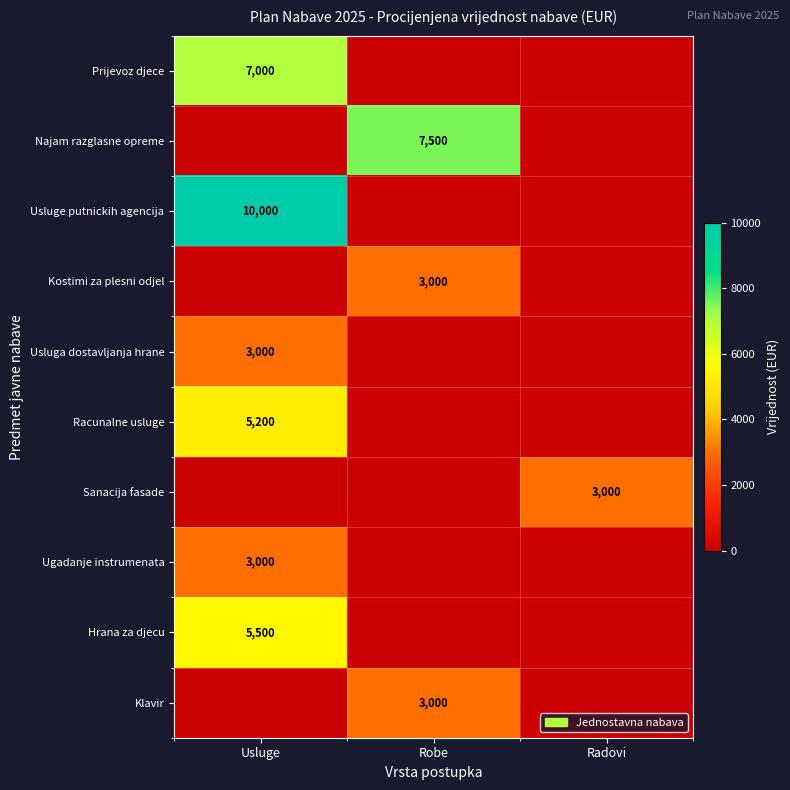

The value of Prijevoz djece at Usluge is 7000. True or false?

True